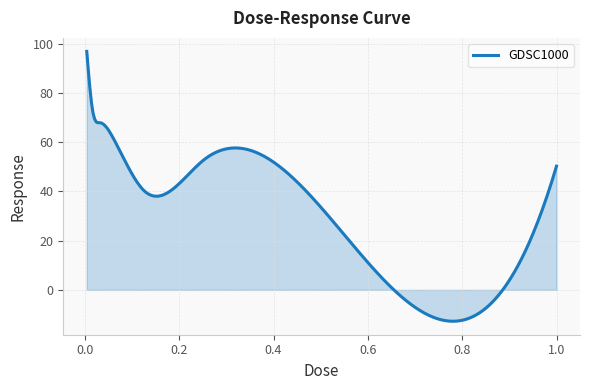

What is the difference between the maximum and minimum values?

109.7